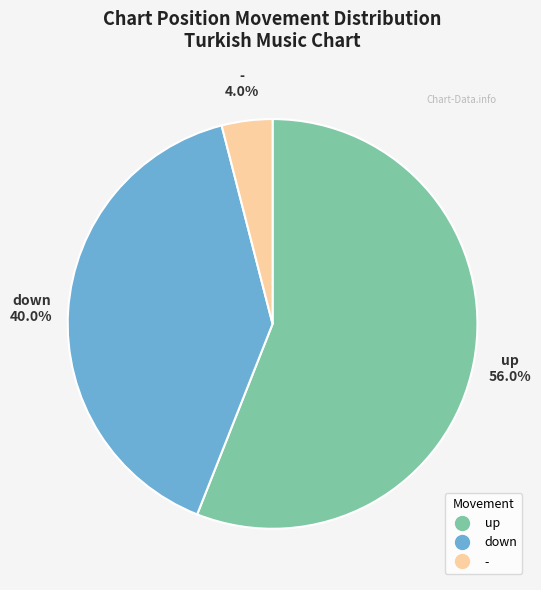

True or false: down accounts for 47% of the total.

False